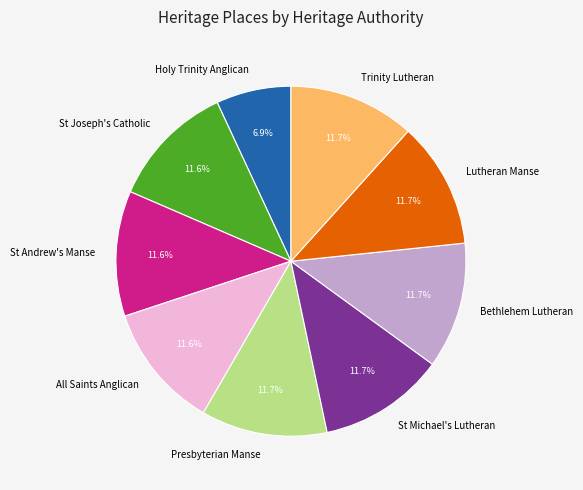

Count the number of slices in the pie.

9